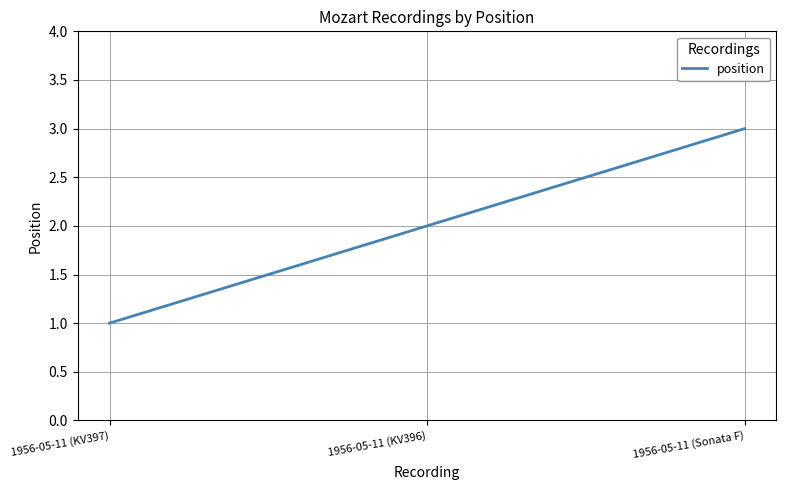

How many lines are shown in the chart?

1